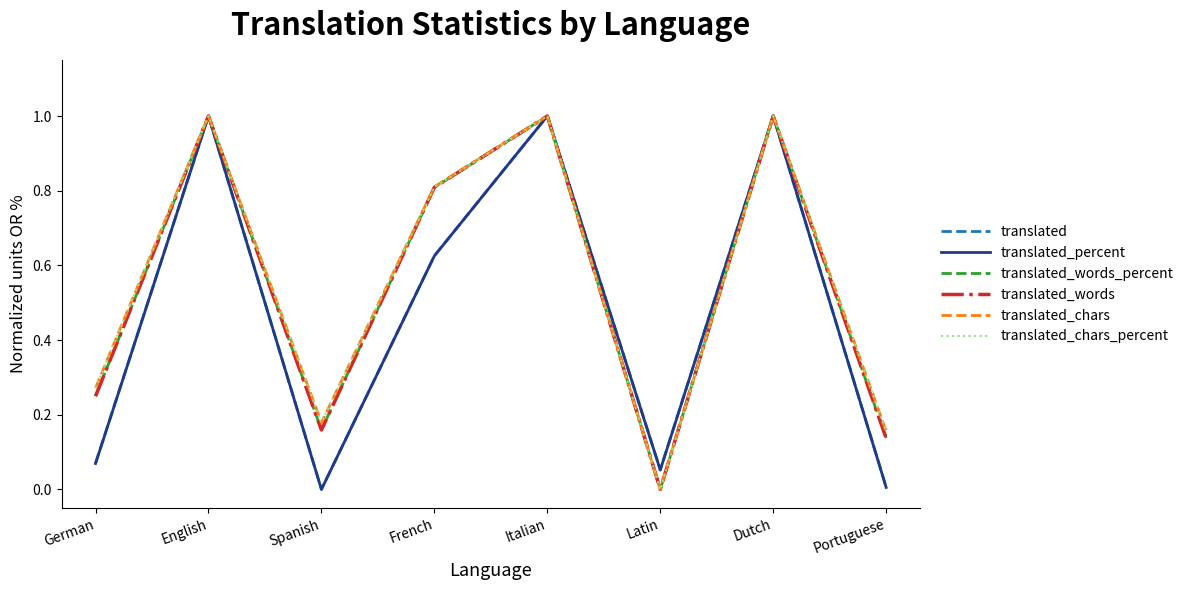

What position from the left is English?

2